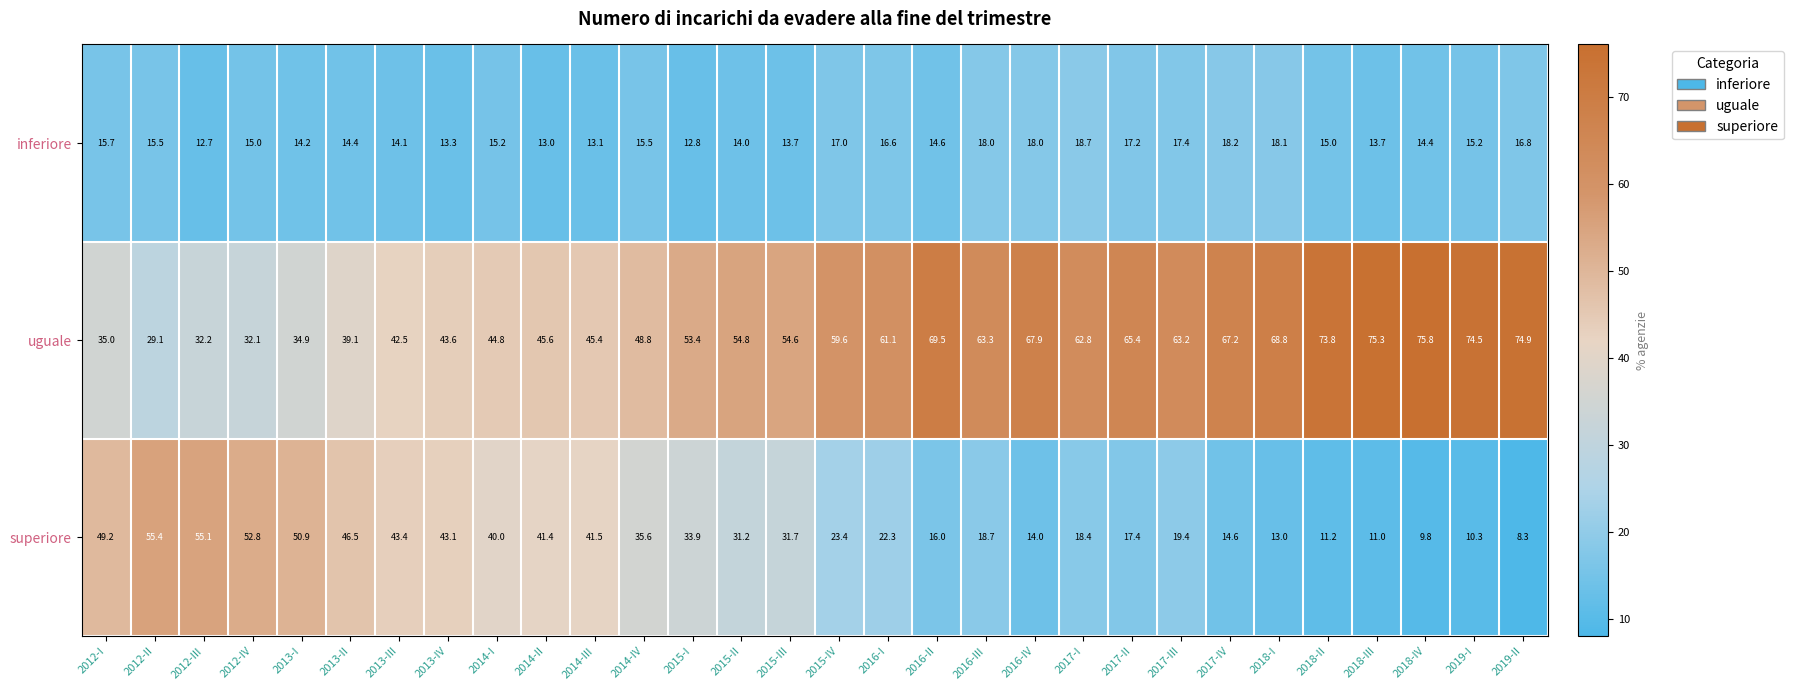

Count the number of categories in the chart.

30